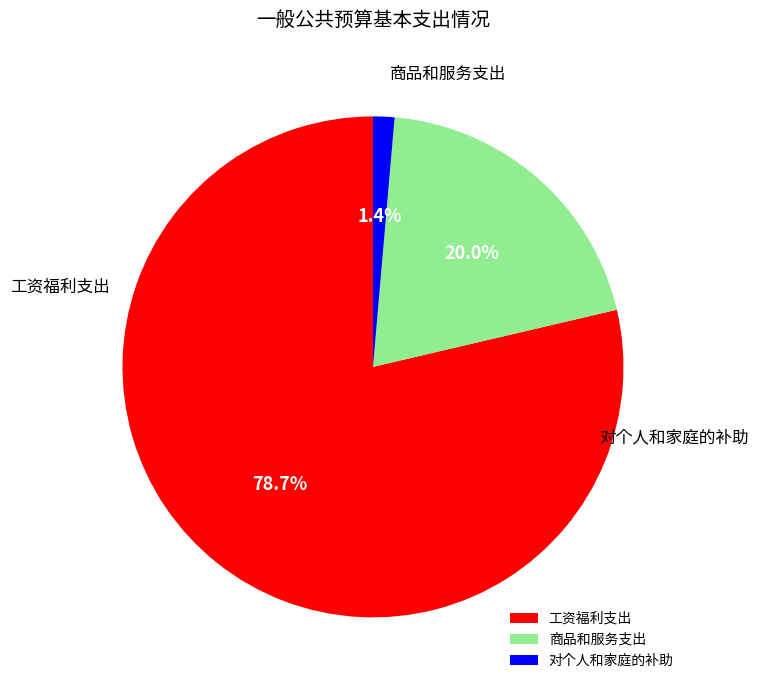

How many segments does this pie chart have?

3